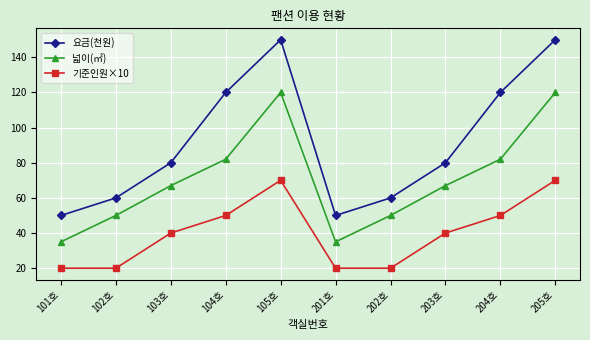

In 넓이(㎡), how many points are higher than both neighbors (excluding endpoints)?

1